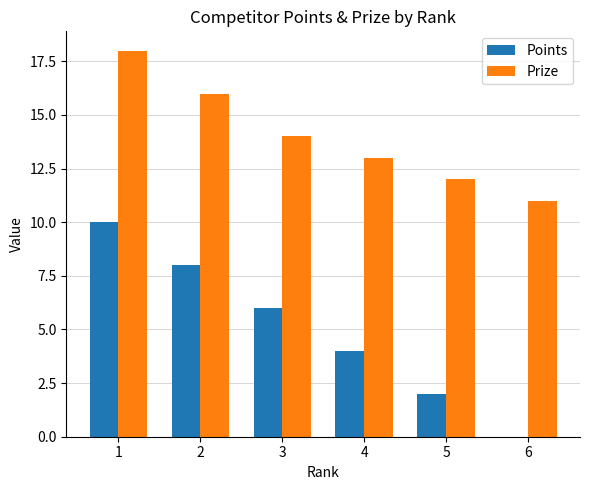

Is the value of Points at 4 greater than the value of Prize at 3?

No